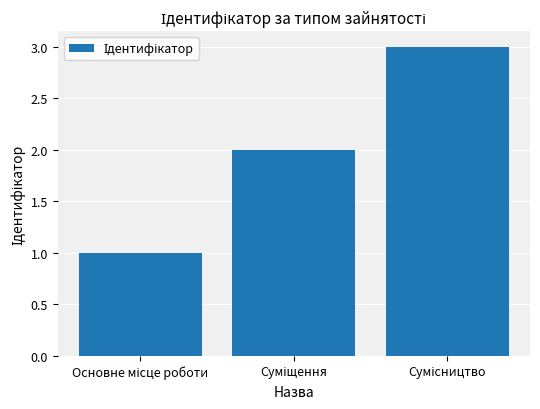

What is the greatest value displayed?

3